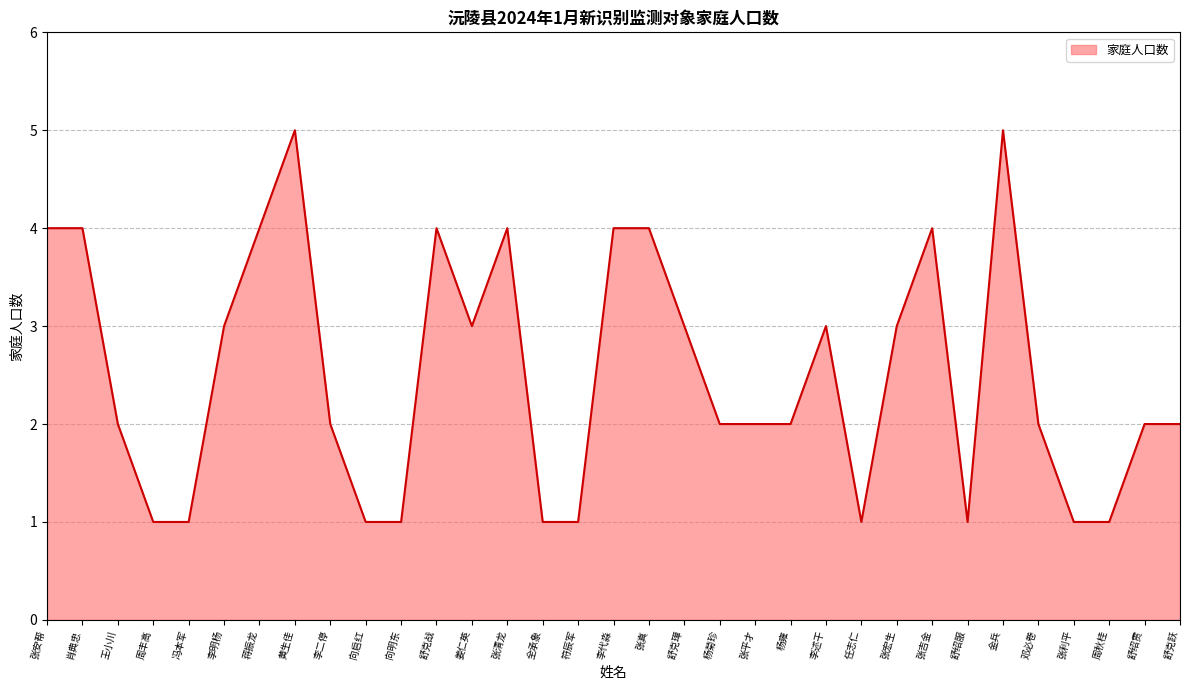

What position from the left is 黄生佳?

8